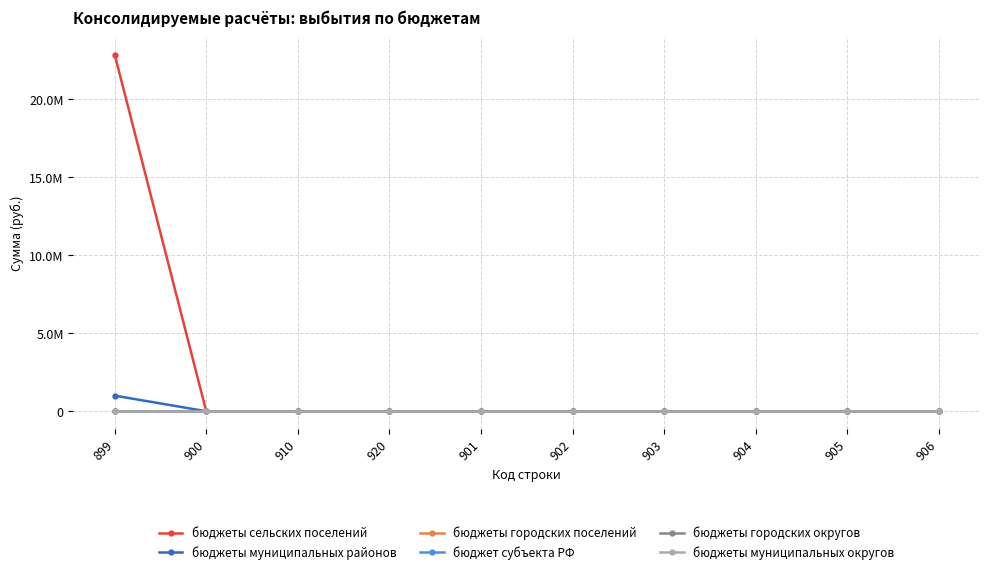

Does the chart have visible grid lines?

Yes